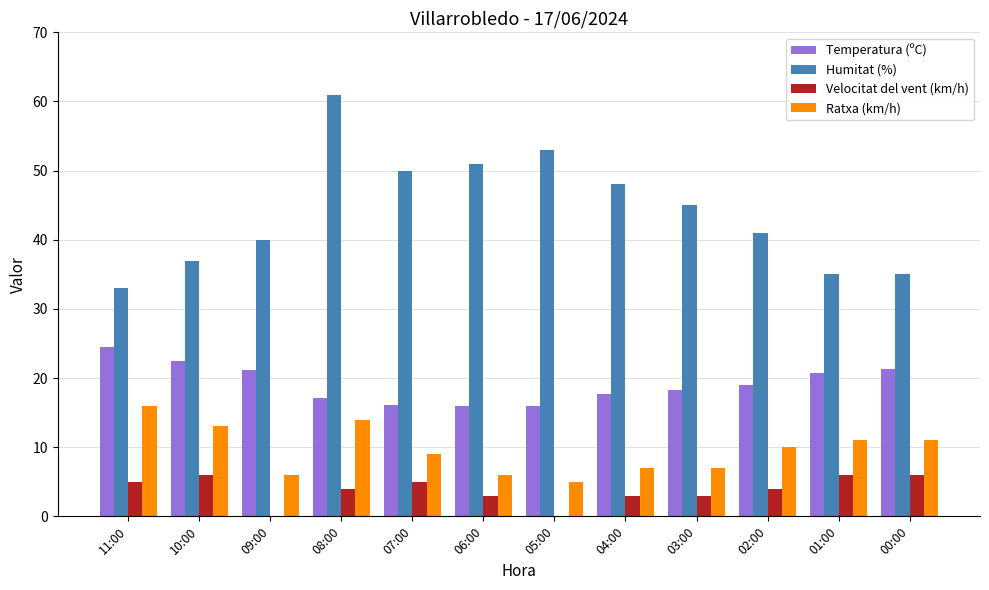

Which series has the largest total across all categories?

Humitat (%)